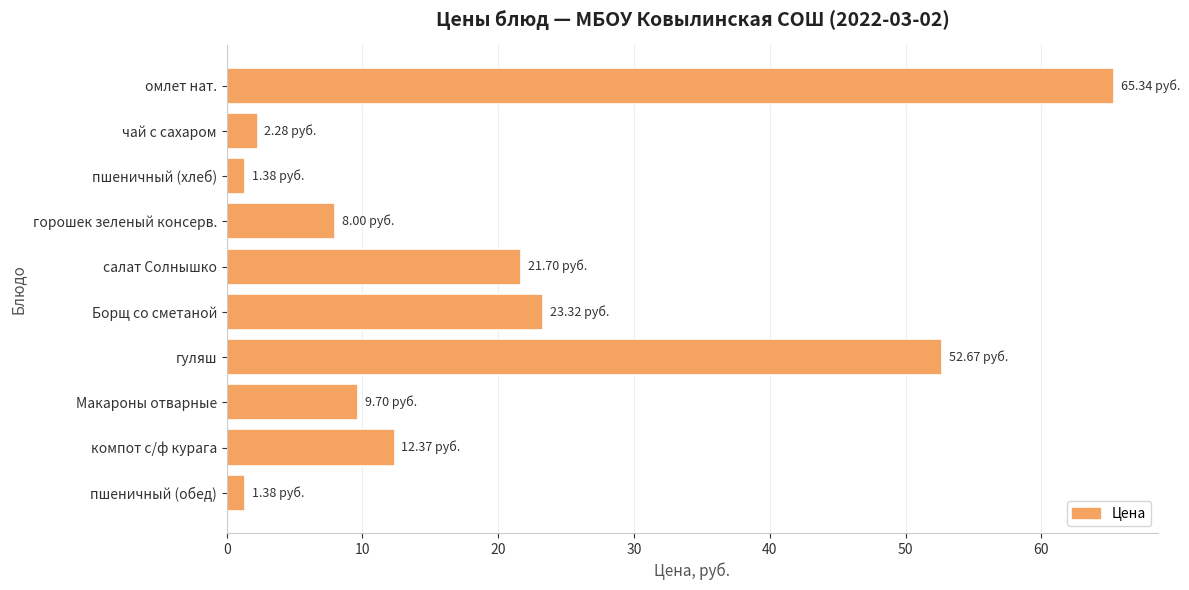

What is the sum of all values?

198.1